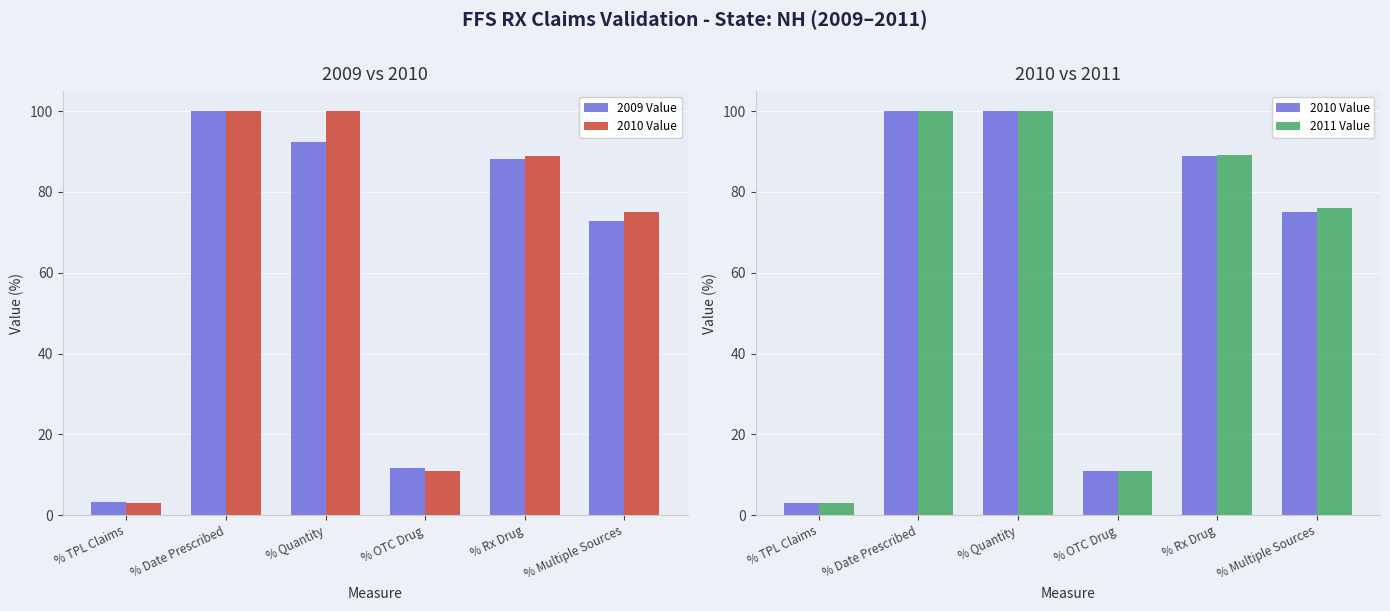

Rank the categories by 2010 Value value from lowest to highest.

% TPL Claims, % OTC Drug, % Multiple Sources, % Rx Drug, % Quantity, % Date Prescribed